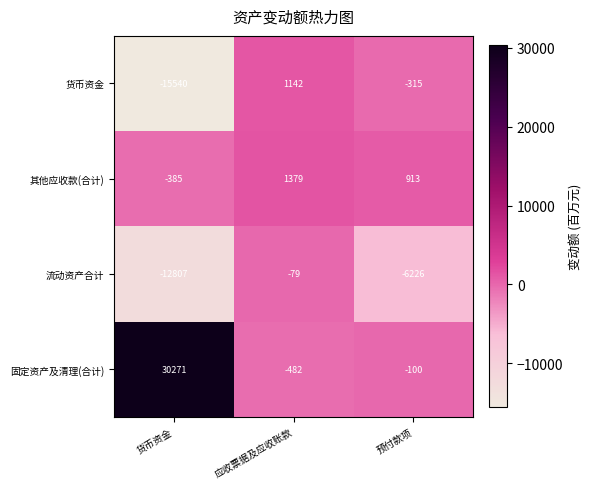

Rank the series by their maximum value, from lowest to highest.

流动资产合计, 货币资金, 其他应收款(合计), 固定资产及清理(合计)